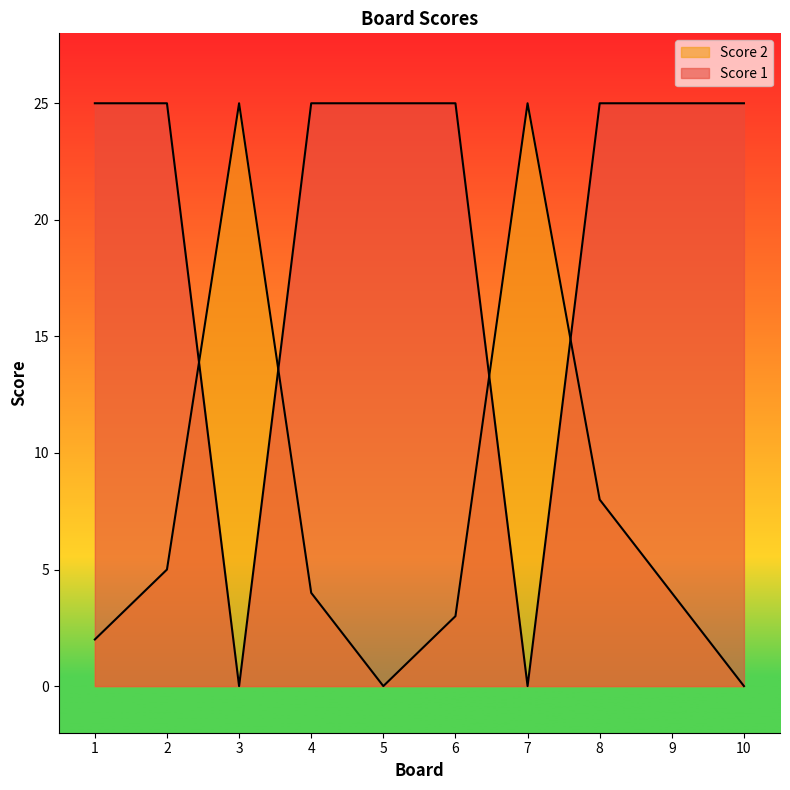

How many data points in Score 2 are above 4?

4